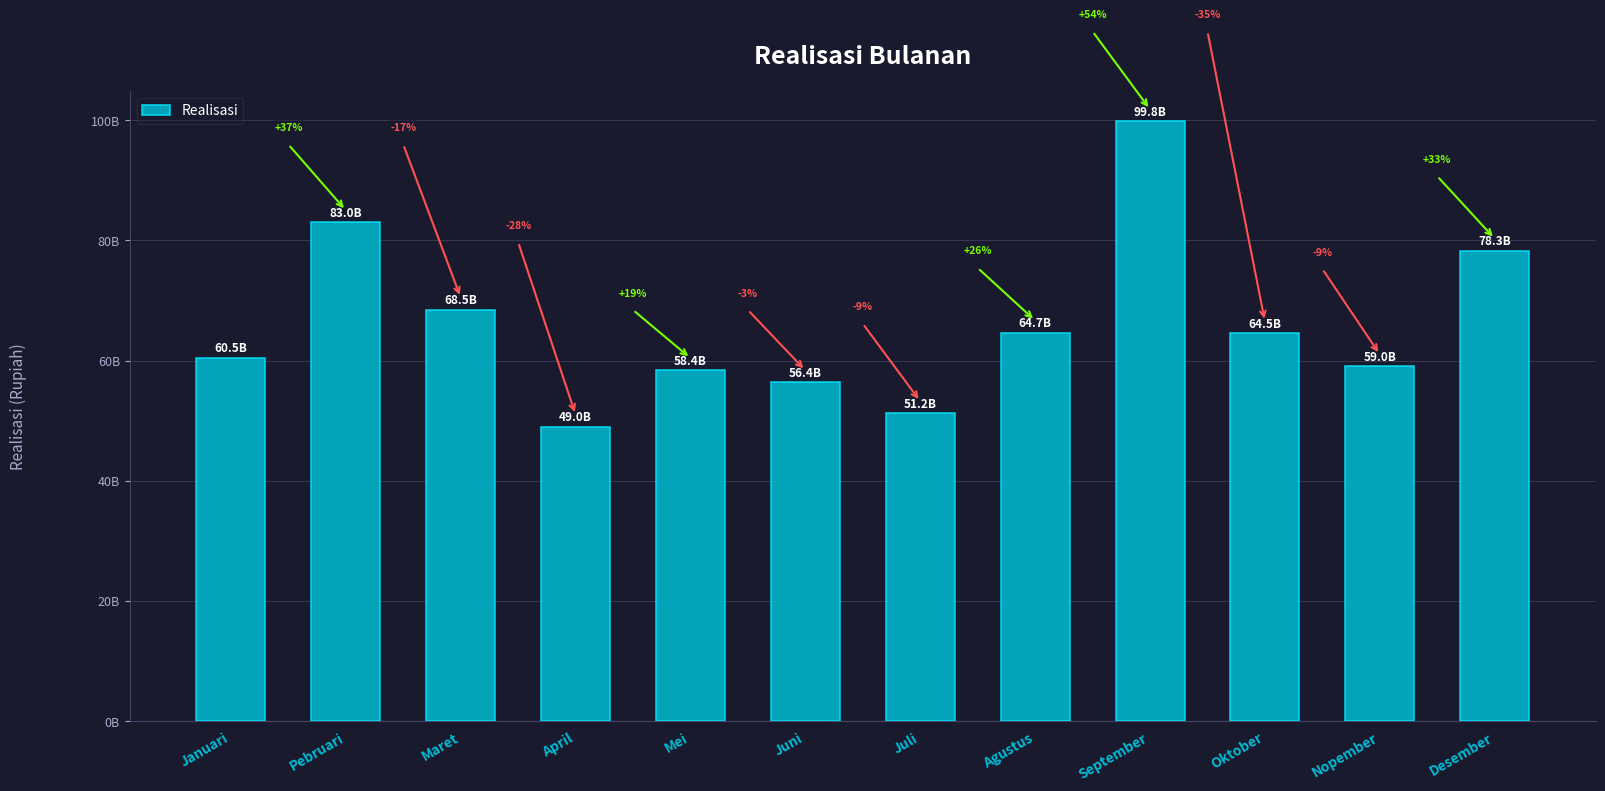

What position from the right is Juli?

6